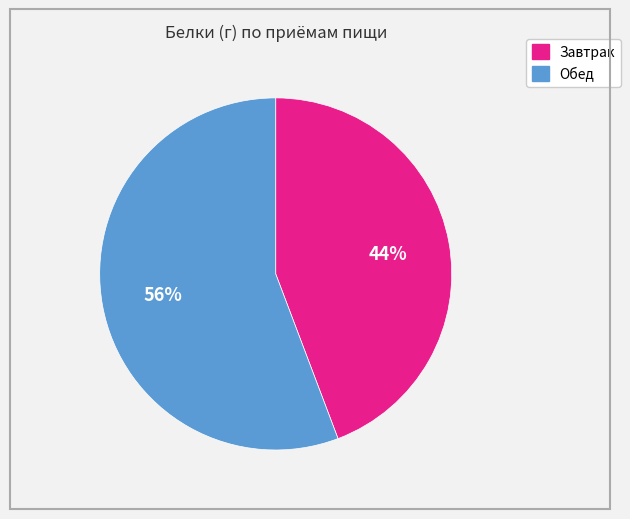

True or false: Завтрак accounts for 32% of the total.

False